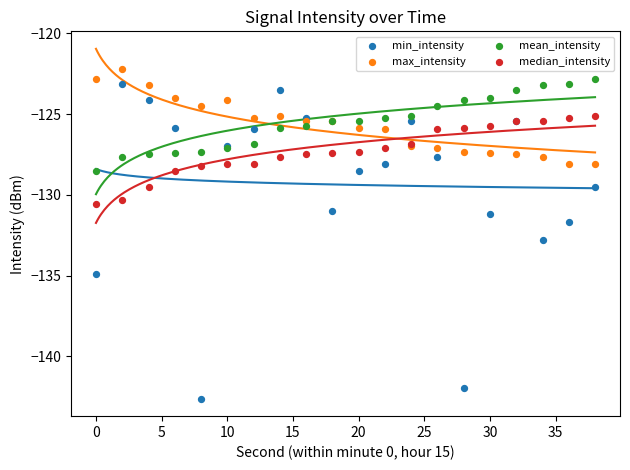

Which series contains the lowest Y value?

min_intensity